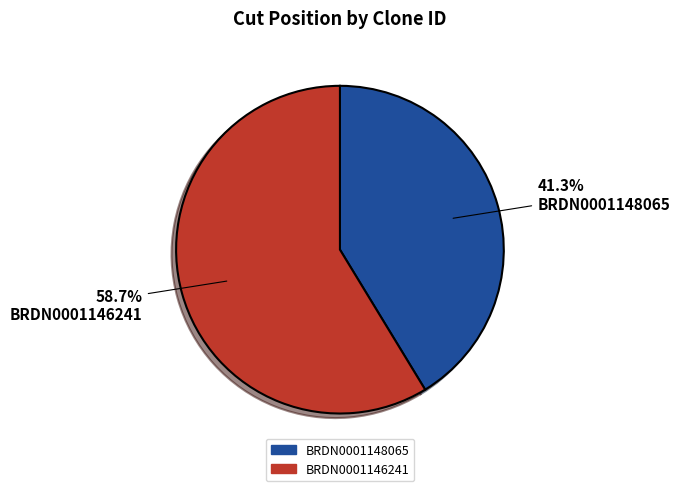

To the nearest percent, what portion does BRDN0001148065 represent?

41%